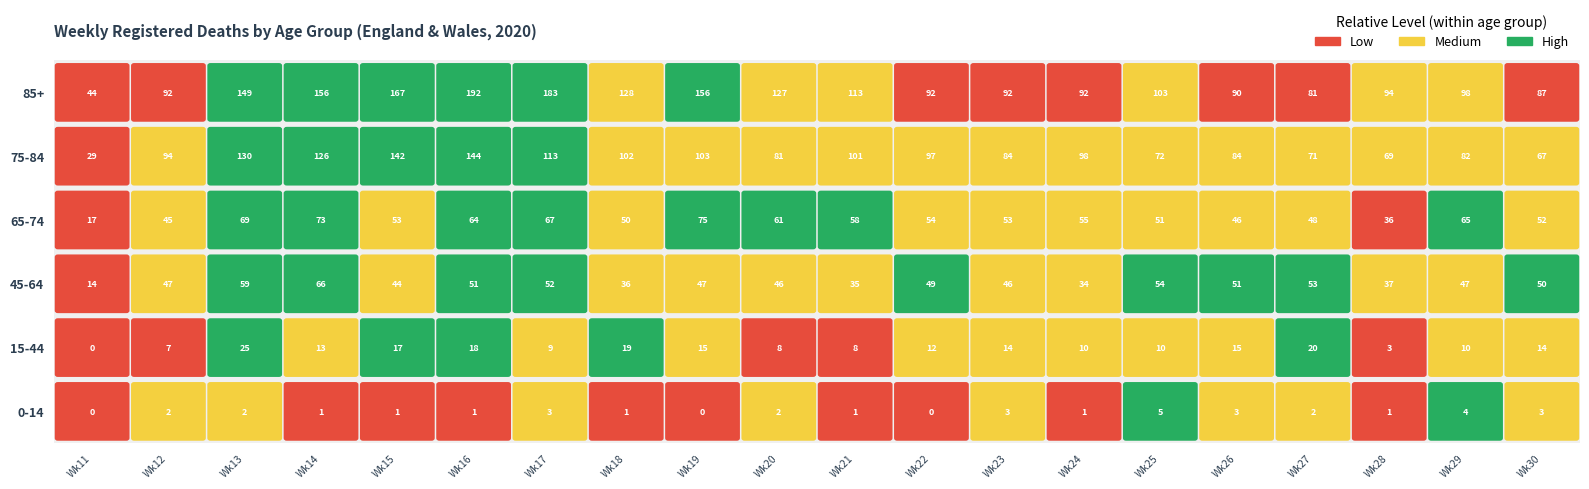

At 6, list the series in order from largest to smallest.

85+, 75-84, 65-74, 45-64, 15-44, 0-14